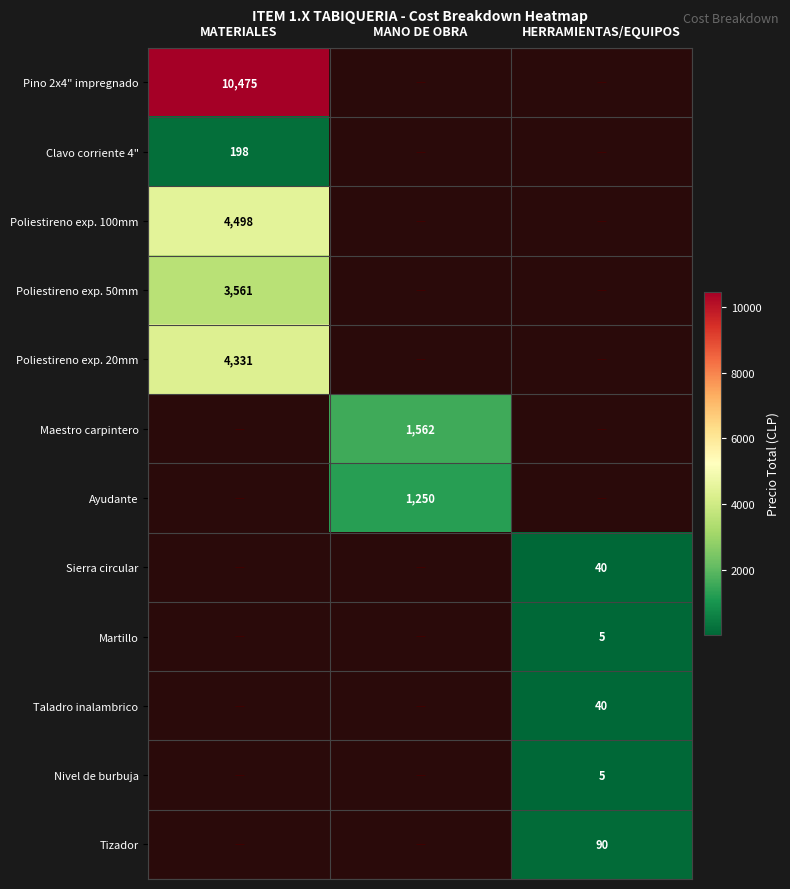

The Tizador series shows 90 at HERRAMIENTAS/EQUIPOS. True or false?

True